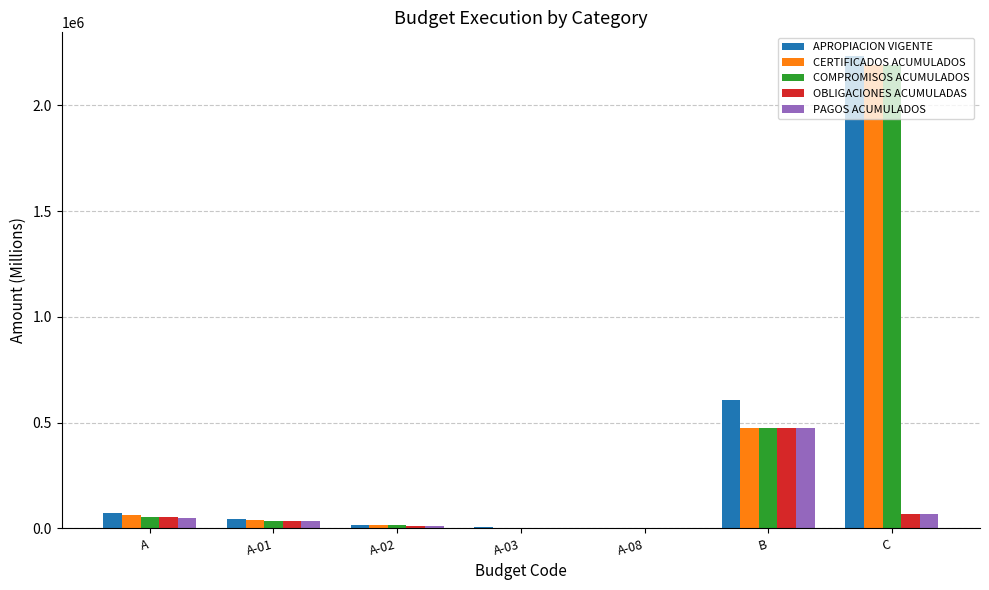

What are all the series names shown in the legend?

APROPIACION VIGENTE, CERTIFICADOS ACUMULADOS, COMPROMISOS ACUMULADOS, OBLIGACIONES ACUMULADAS, PAGOS ACUMULADOS